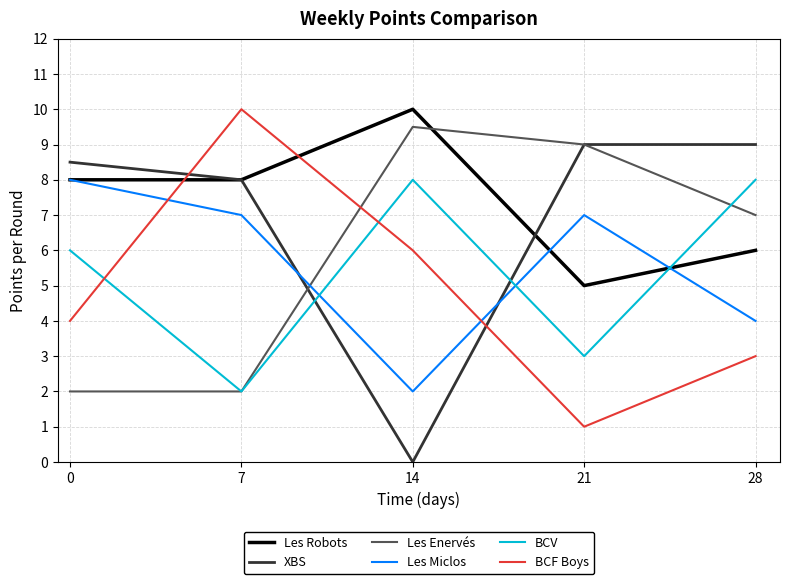

Between which two adjacent categories do BCF Boys and Les Enervés first intersect?

7 and 14